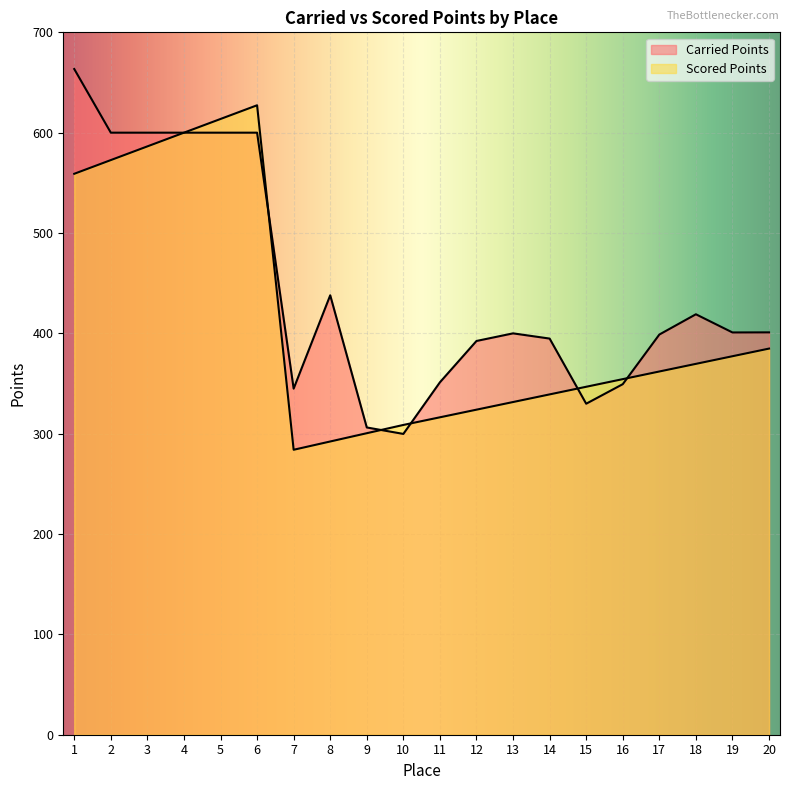

True or false: Scored Points has more than 1 interior local peaks.

False